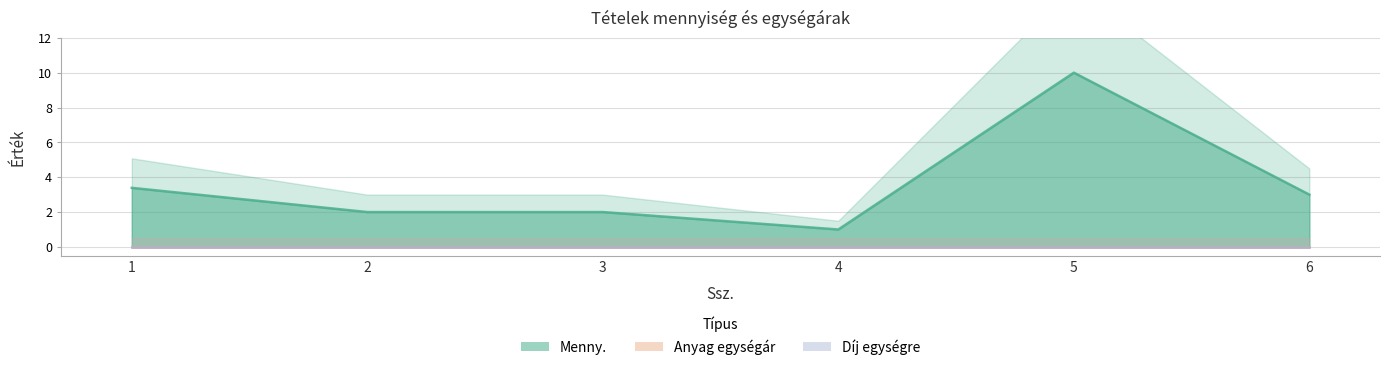

Between 2 and 6, which series saw the biggest shift?

Menny.